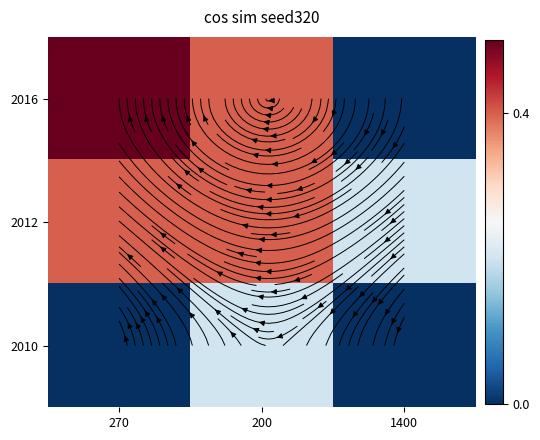

List the labels in order of 2016 value, largest first.

270, 200, 1400